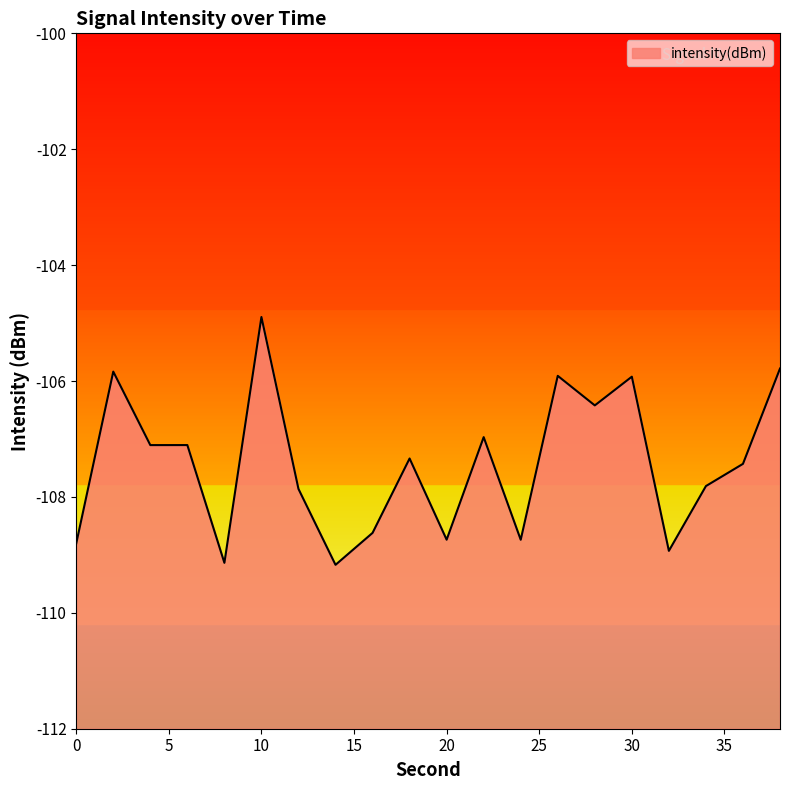

How many data points does each series have?

20